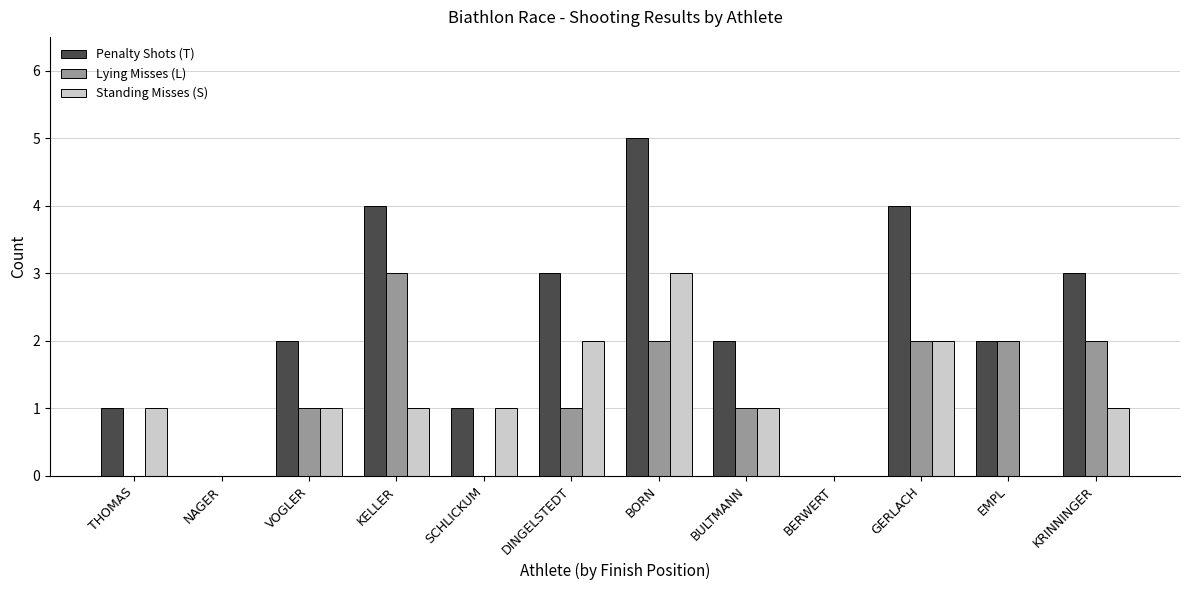

Does the chart contain stacked bars?

No